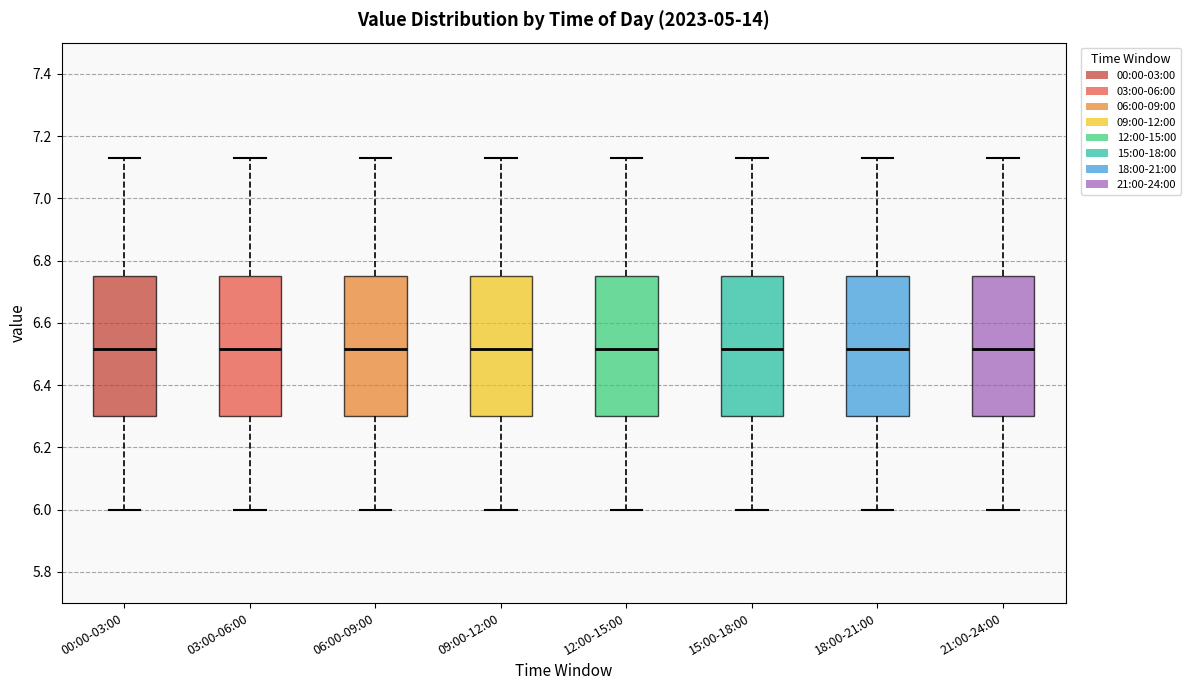

Where does the upper whisker of the box for 21:00-24:00 end on the y-axis? The values are not printed on the chart, so give them approximately, as read against the axis.

7.14